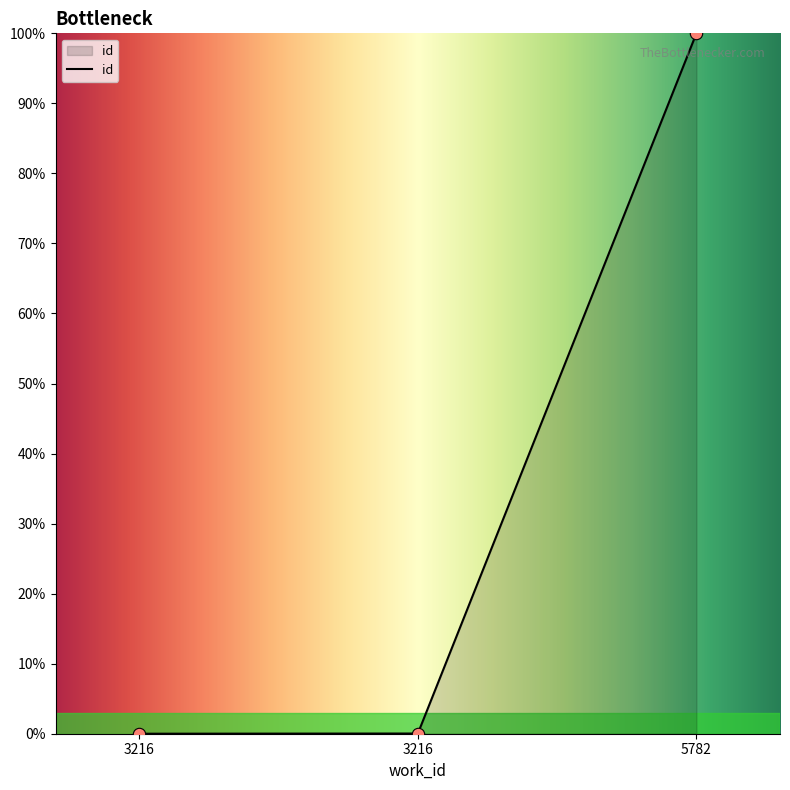

What is the change in value from 3216 to 5782?

+100.0